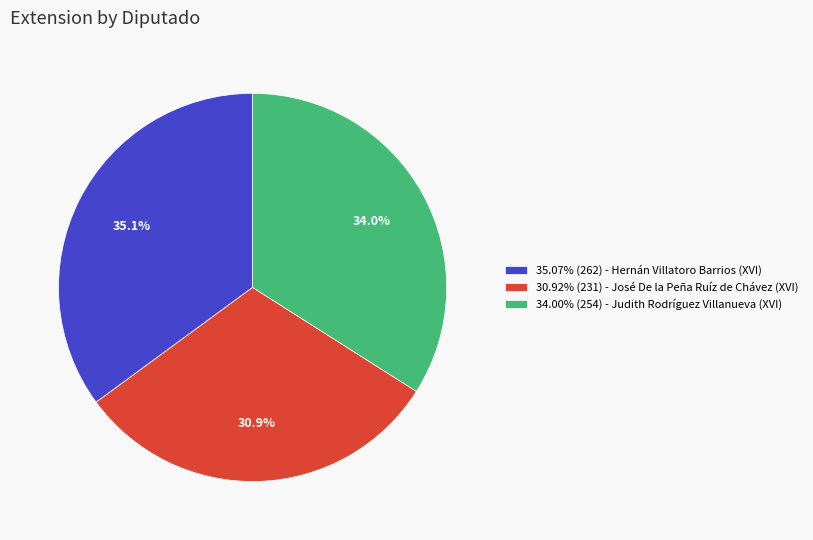

Does 30.92% (231) - José De la Peña Ruíz de Chávez (XVI) represent more than half of the total?

No